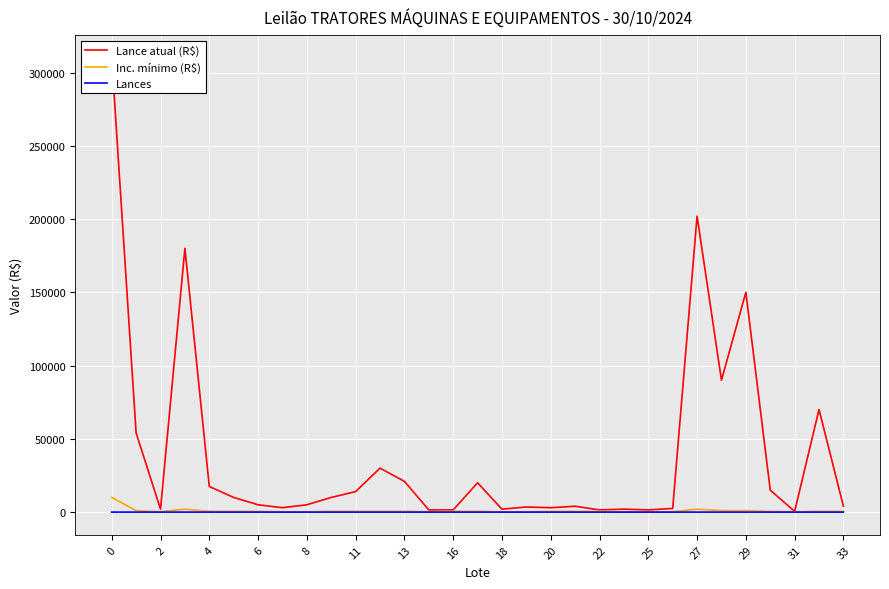

What is the highest value of the Inc. mínimo (R$) series?

10000